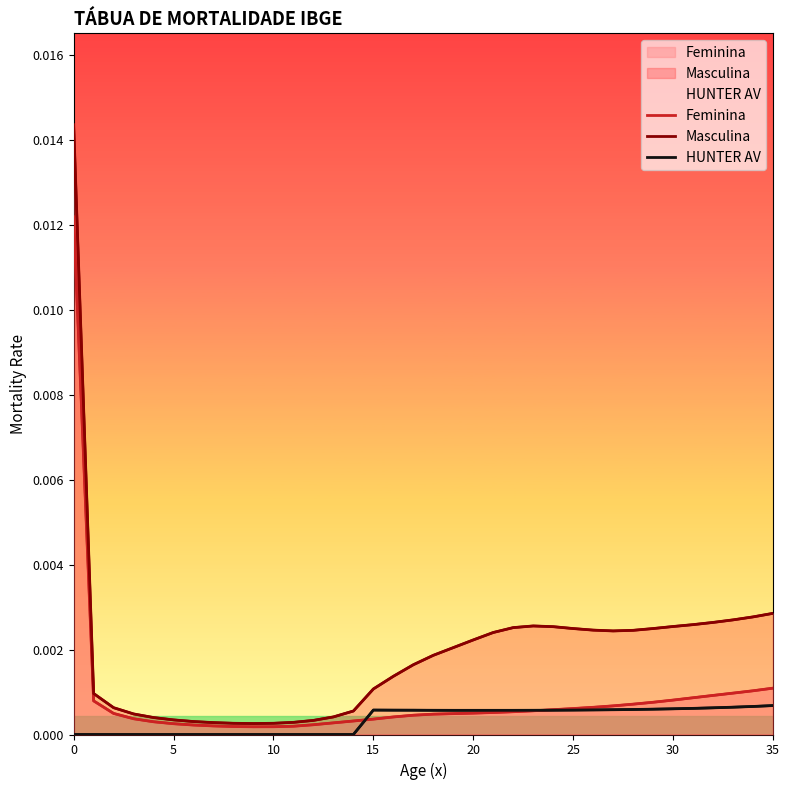

Which has a higher value, 23 or 11?

23